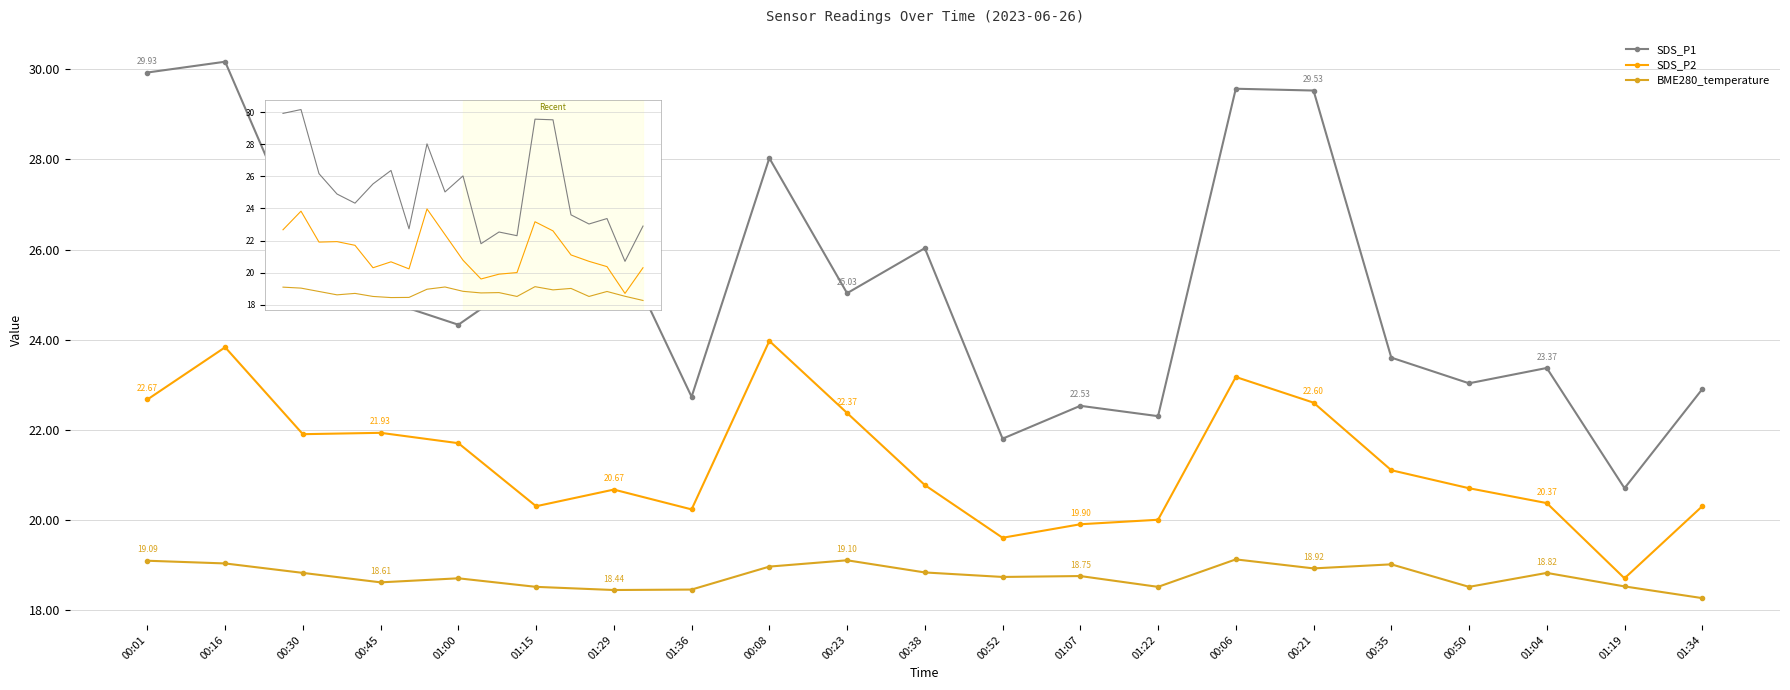

Which category has the lowest value in the SDS_P2 series?

01:19